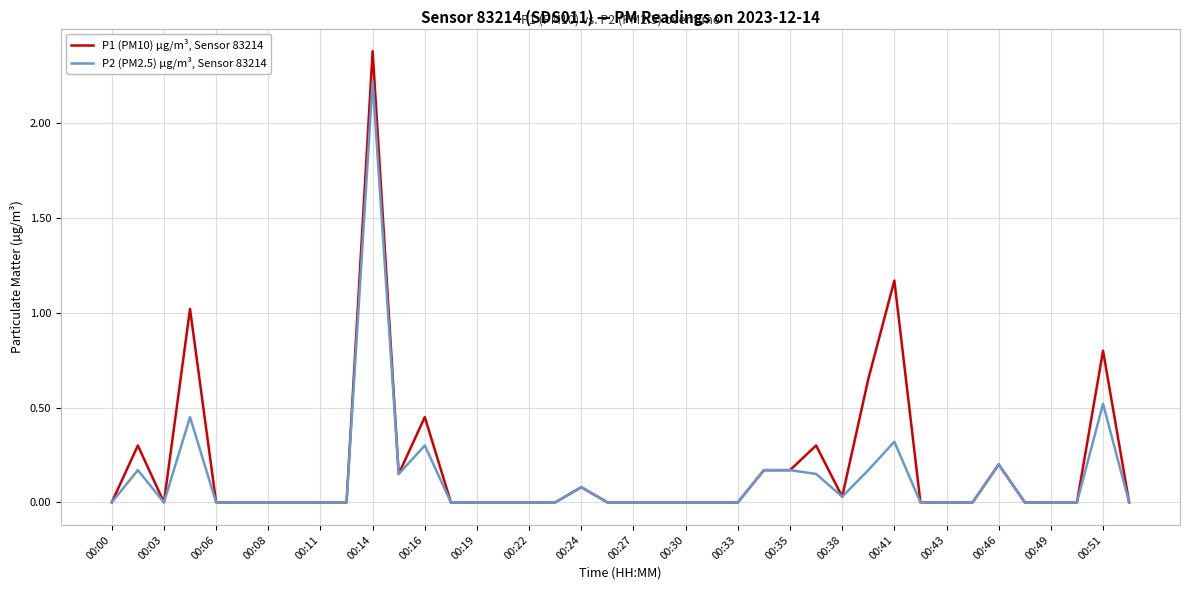

Which series has the widest spread of values?

P1 (PM10) µg/m³, Sensor 83214